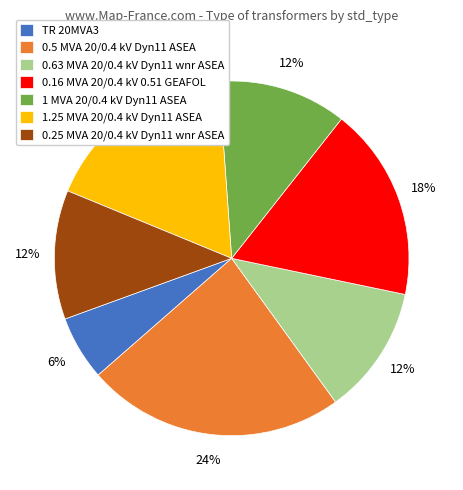

True or false: 0.63 MVA 20/0.4 kV Dyn11 wnr ASEA accounts for 6% of the total.

False